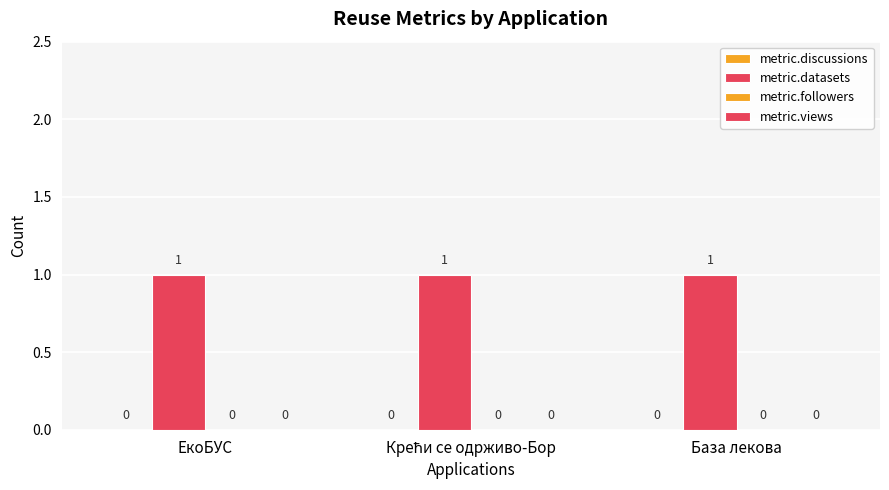

Which series has the largest total across all categories?

metric.datasets